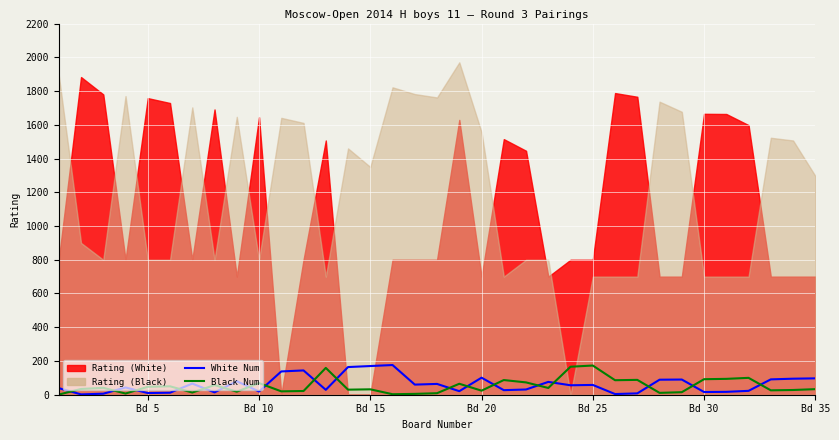

Which label corresponds to the smallest value in the chart?

Bd 5